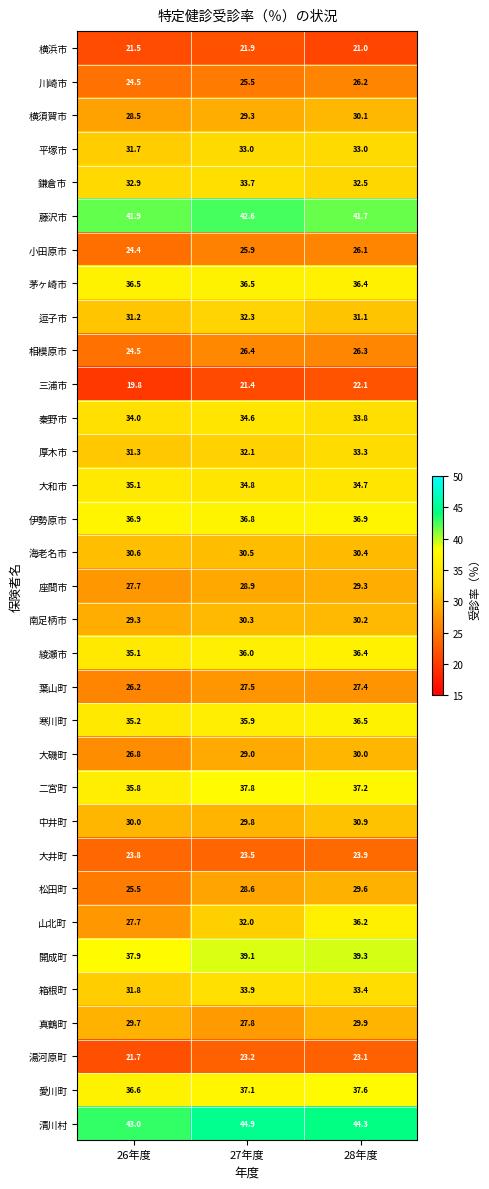

Between 26年度 and 27年度, which series saw the biggest shift?

山北町